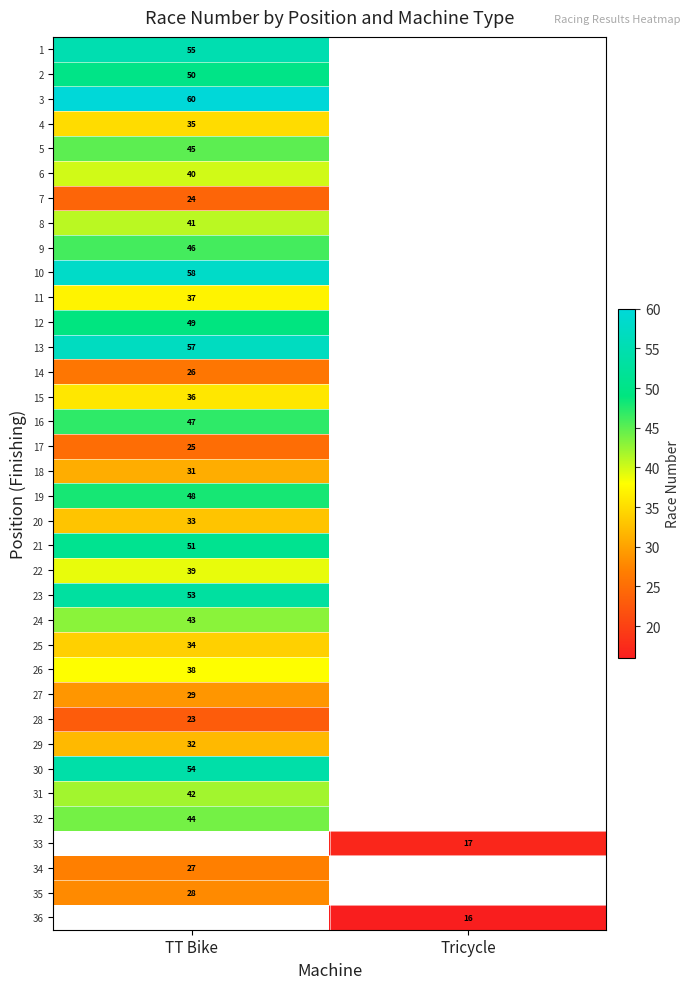

The value of 2 at TT Bike is 86.6. True or false?

False